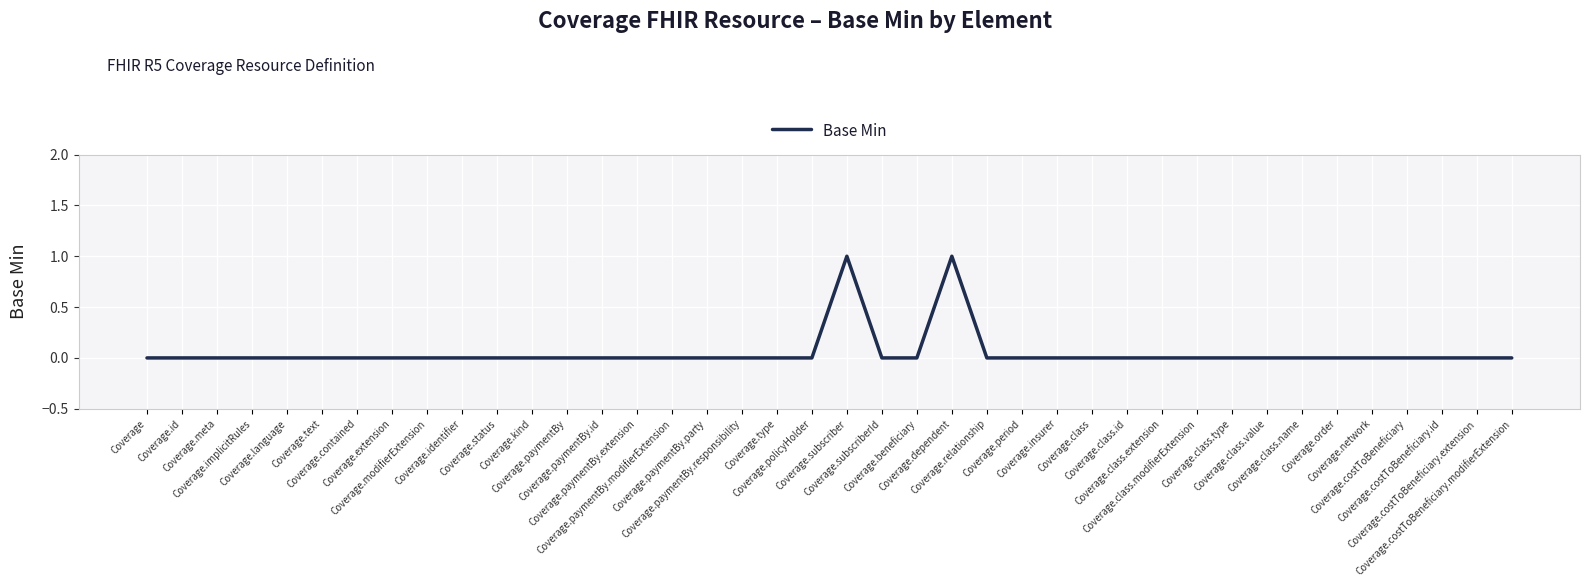

Reading right to left, transcribe all the data shown in this chart.

0	0	0	0	0	0	0	0	0	0	0	0	0	0	0	0	1	0	0	1	0	0	0	0	0	0	0	0	0	0	0	0	0	0	0	0	0	0	0	0